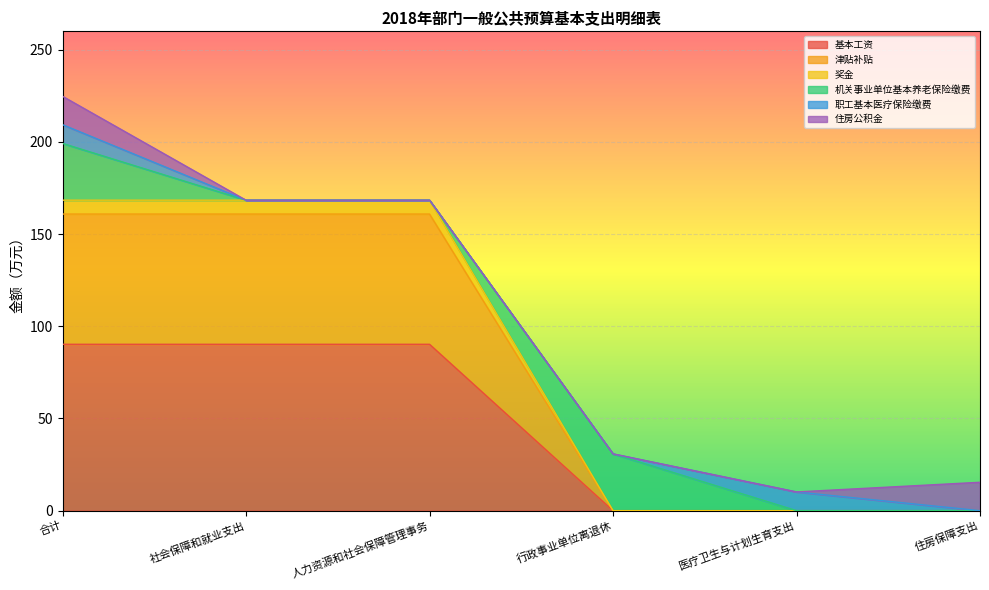

At which category is the sum across all series the highest?

合计